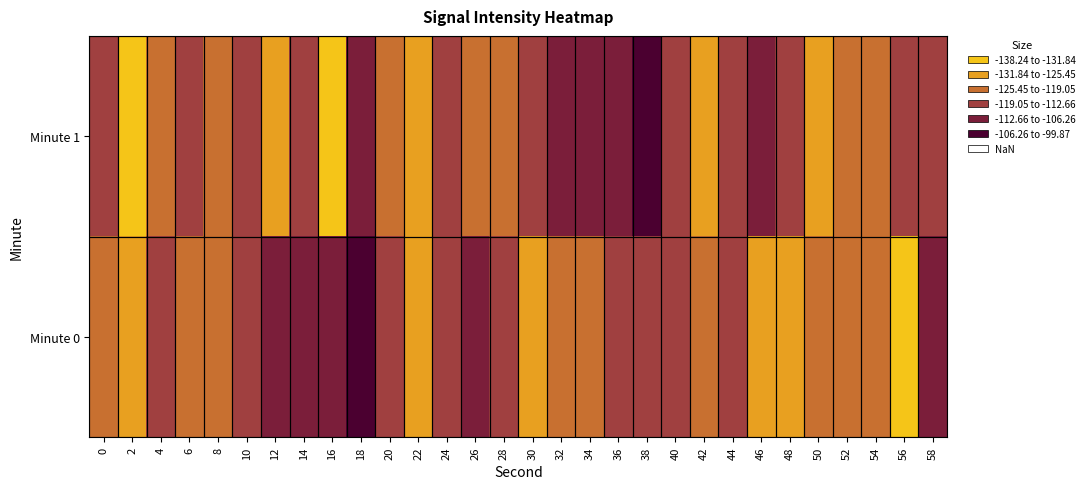

At 42, list the series in order from largest to smallest.

Minute 0, Minute 1